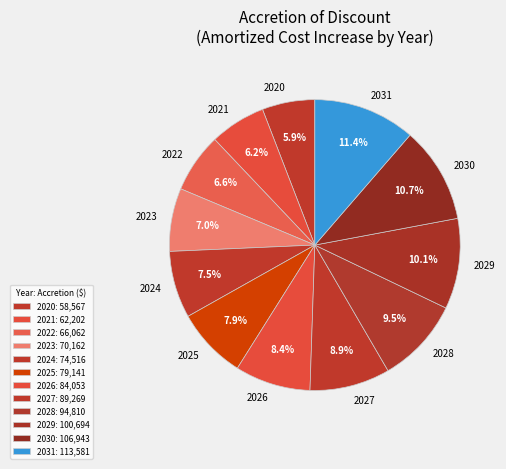

Combined, what portion of the pie is 2024 and 2022?

14.1%